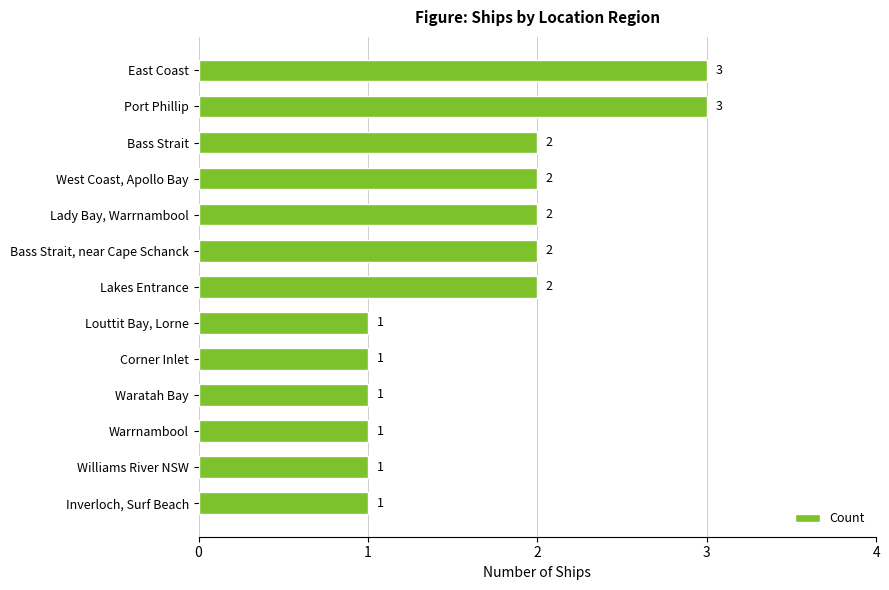

What is the maximum value shown in the chart?

3